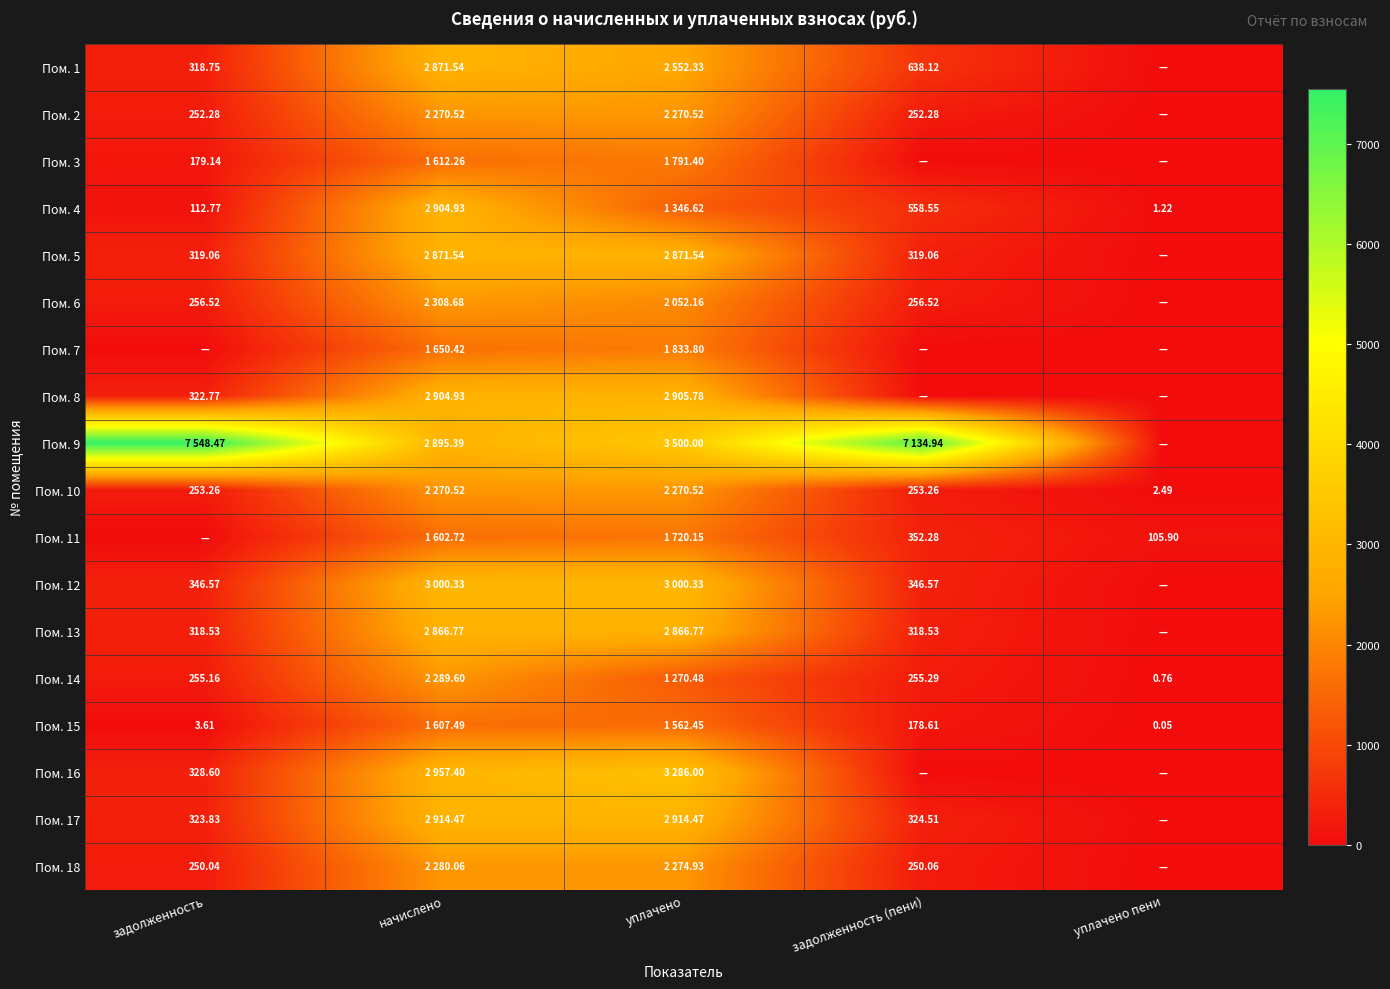

How many data points in Пом. 18 are less than 250?

1